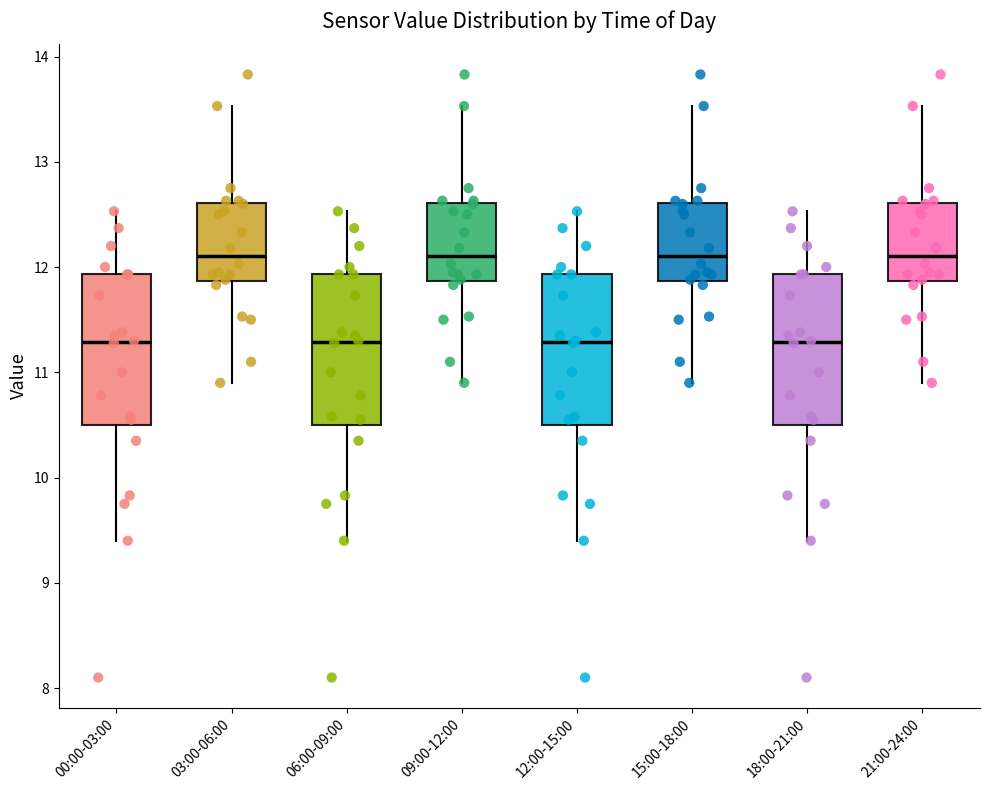

Reading left to right, transcribe this box plot: for each box, give where its median line is, the range the box spans, and where its two whiskers end, as read against the y-axis. The values are not printed on the chart, so give them approximately, as read against the axis.

00:00-03:00: median 11.3, box 10.5 to 11.9, whiskers 9.4 to 12.5
03:00-06:00: median 12.1, box 11.9 to 12.6, whiskers 10.9 to 13.5
06:00-09:00: median 11.3, box 10.5 to 11.9, whiskers 9.4 to 12.5
09:00-12:00: median 12.1, box 11.9 to 12.6, whiskers 10.9 to 13.5
12:00-15:00: median 11.3, box 10.5 to 11.9, whiskers 9.4 to 12.5
15:00-18:00: median 12.1, box 11.9 to 12.6, whiskers 10.9 to 13.5
18:00-21:00: median 11.3, box 10.5 to 11.9, whiskers 9.4 to 12.5
21:00-24:00: median 12.1, box 11.9 to 12.6, whiskers 10.9 to 13.5